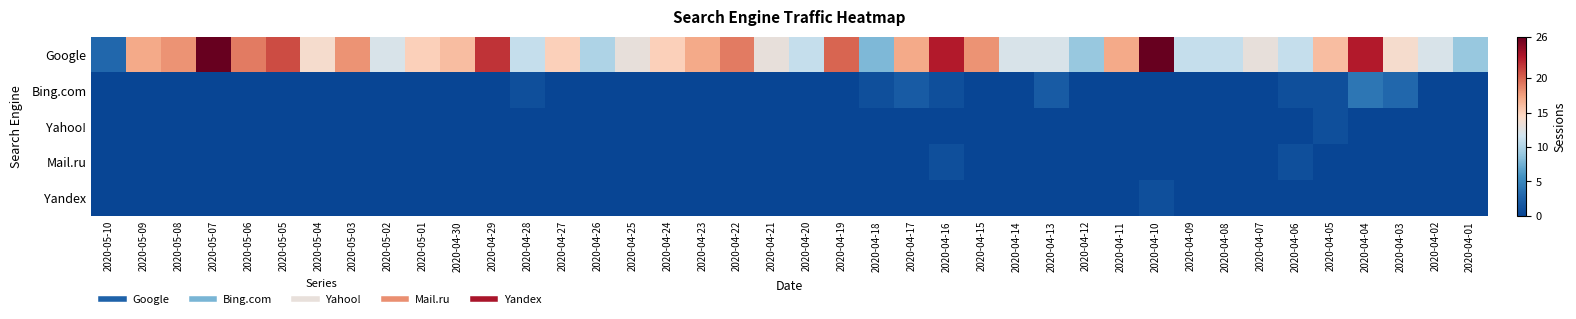

Reading left to right, list all the values displayed in this chart.

Google: 2020-05-10=3	2020-05-09=17	2020-05-08=18	2020-05-07=26	2020-05-06=19	2020-05-05=21	2020-05-04=14	2020-05-03=18	2020-05-02=12	2020-05-01=15	2020-04-30=16	2020-04-29=22	2020-04-28=11	2020-04-27=15	2020-04-26=10	2020-04-25=13	2020-04-24=15	2020-04-23=17	2020-04-22=19	2020-04-21=13	2020-04-20=11	2020-04-19=20	2020-04-18=8	2020-04-17=17	2020-04-16=23	2020-04-15=18	2020-04-14=12	2020-04-13=12	2020-04-12=9	2020-04-11=17	2020-04-10=26	2020-04-09=11	2020-04-08=11	2020-04-07=13	2020-04-06=11	2020-04-05=16	2020-04-04=23	2020-04-03=14	2020-04-02=12	2020-04-01=9
Bing.com: 2020-05-10=0	2020-05-09=0	2020-05-08=0	2020-05-07=0	2020-05-06=0	2020-05-05=0	2020-05-04=0	2020-05-03=0	2020-05-02=0	2020-05-01=0	2020-04-30=0	2020-04-29=0	2020-04-28=1	2020-04-27=0	2020-04-26=0	2020-04-25=0	2020-04-24=0	2020-04-23=0	2020-04-22=0	2020-04-21=0	2020-04-20=0	2020-04-19=0	2020-04-18=1	2020-04-17=2	2020-04-16=1	2020-04-15=0	2020-04-14=0	2020-04-13=2	2020-04-12=0	2020-04-11=0	2020-04-10=0	2020-04-09=0	2020-04-08=0	2020-04-07=0	2020-04-06=1	2020-04-05=1	2020-04-04=4	2020-04-03=3	2020-04-02=0	2020-04-01=0
Yahoo!: 2020-05-10=0	2020-05-09=0	2020-05-08=0	2020-05-07=0	2020-05-06=0	2020-05-05=0	2020-05-04=0	2020-05-03=0	2020-05-02=0	2020-05-01=0	2020-04-30=0	2020-04-29=0	2020-04-28=0	2020-04-27=0	2020-04-26=0	2020-04-25=0	2020-04-24=0	2020-04-23=0	2020-04-22=0	2020-04-21=0	2020-04-20=0	2020-04-19=0	2020-04-18=0	2020-04-17=0	2020-04-16=0	2020-04-15=0	2020-04-14=0	2020-04-13=0	2020-04-12=0	2020-04-11=0	2020-04-10=0	2020-04-09=0	2020-04-08=0	2020-04-07=0	2020-04-06=0	2020-04-05=1	2020-04-04=0	2020-04-03=0	2020-04-02=0	2020-04-01=0
Mail.ru: 2020-05-10=0	2020-05-09=0	2020-05-08=0	2020-05-07=0	2020-05-06=0	2020-05-05=0	2020-05-04=0	2020-05-03=0	2020-05-02=0	2020-05-01=0	2020-04-30=0	2020-04-29=0	2020-04-28=0	2020-04-27=0	2020-04-26=0	2020-04-25=0	2020-04-24=0	2020-04-23=0	2020-04-22=0	2020-04-21=0	2020-04-20=0	2020-04-19=0	2020-04-18=0	2020-04-17=0	2020-04-16=1	2020-04-15=0	2020-04-14=0	2020-04-13=0	2020-04-12=0	2020-04-11=0	2020-04-10=0	2020-04-09=0	2020-04-08=0	2020-04-07=0	2020-04-06=1	2020-04-05=0	2020-04-04=0	2020-04-03=0	2020-04-02=0	2020-04-01=0
Yandex: 2020-05-10=0	2020-05-09=0	2020-05-08=0	2020-05-07=0	2020-05-06=0	2020-05-05=0	2020-05-04=0	2020-05-03=0	2020-05-02=0	2020-05-01=0	2020-04-30=0	2020-04-29=0	2020-04-28=0	2020-04-27=0	2020-04-26=0	2020-04-25=0	2020-04-24=0	2020-04-23=0	2020-04-22=0	2020-04-21=0	2020-04-20=0	2020-04-19=0	2020-04-18=0	2020-04-17=0	2020-04-16=0	2020-04-15=0	2020-04-14=0	2020-04-13=0	2020-04-12=0	2020-04-11=0	2020-04-10=1	2020-04-09=0	2020-04-08=0	2020-04-07=0	2020-04-06=0	2020-04-05=0	2020-04-04=0	2020-04-03=0	2020-04-02=0	2020-04-01=0